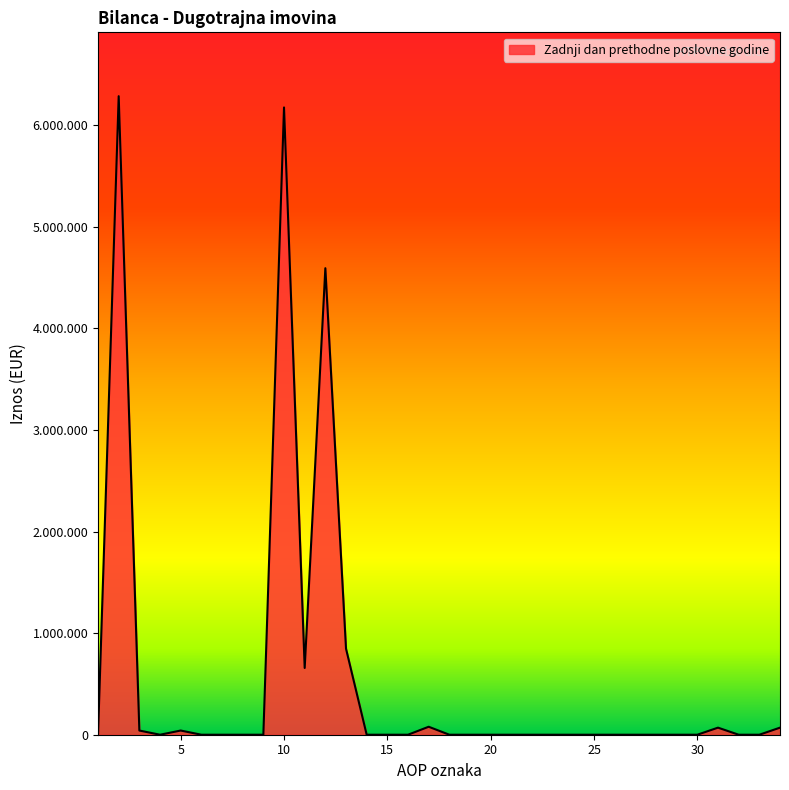

List the labels in order of value, smallest first.

1, 4, 6, 7, 8, 9, 14, 15, 16, 18, 19, 20, 21, 22, 23, 24, 25, 26, 27, 28, 29, 30, 32, 33, 3, 5, 31, 34, 17, 11, 13, 12, 10, 2